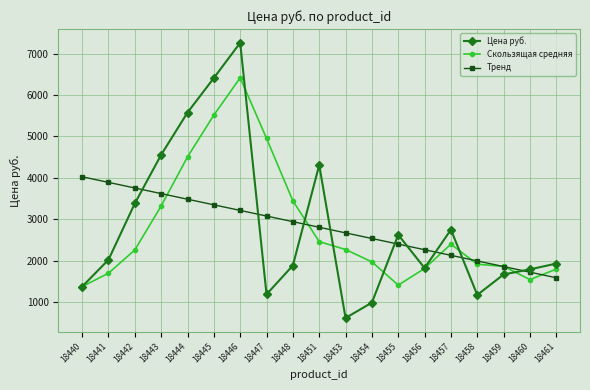

How many values in the Цена руб. series exceed 1931?

10